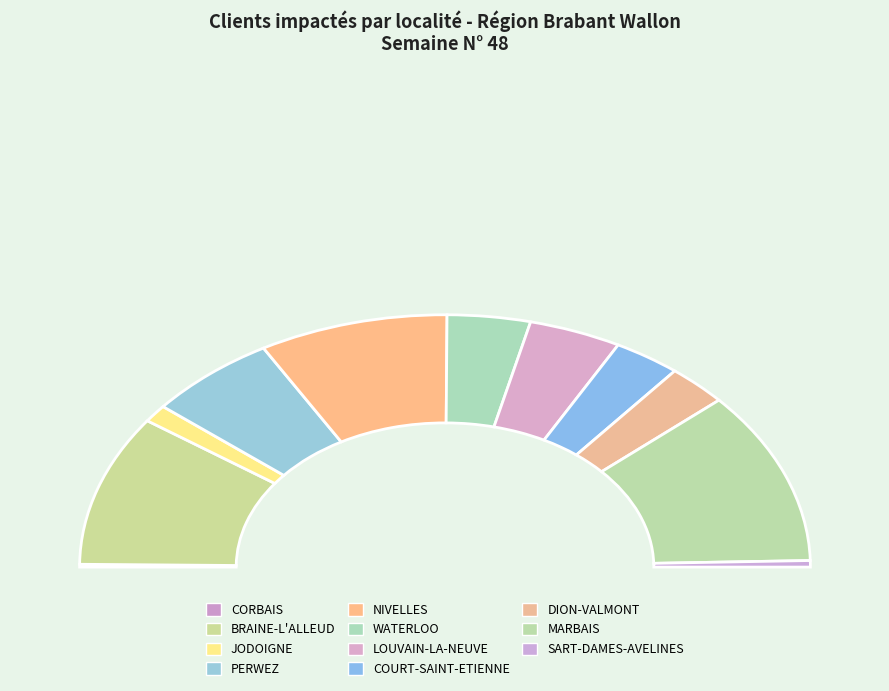

What is the change in value from NIVELLES(2) to WATERLOO(1)?

-66